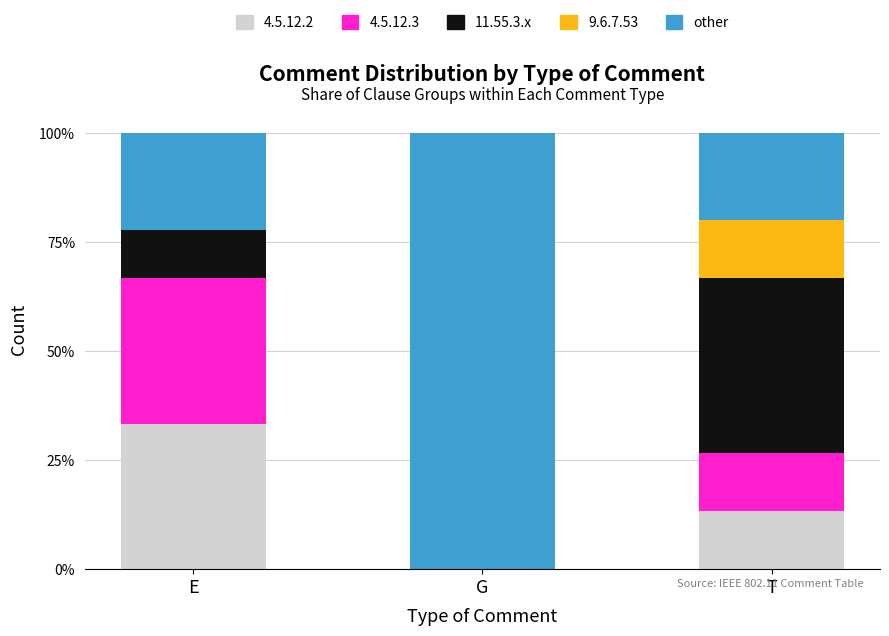

Does the chart contain stacked bars?

Yes